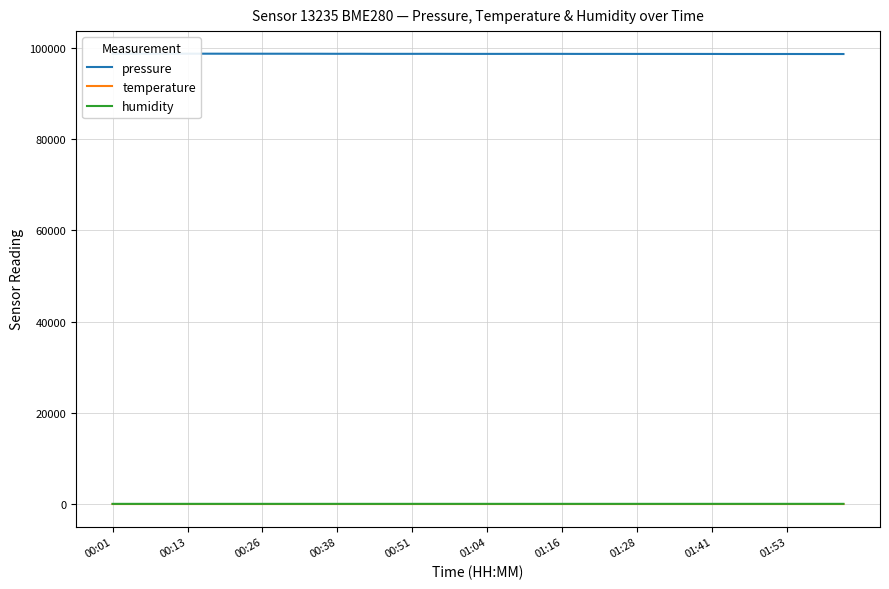

How many lines are shown in the chart?

3